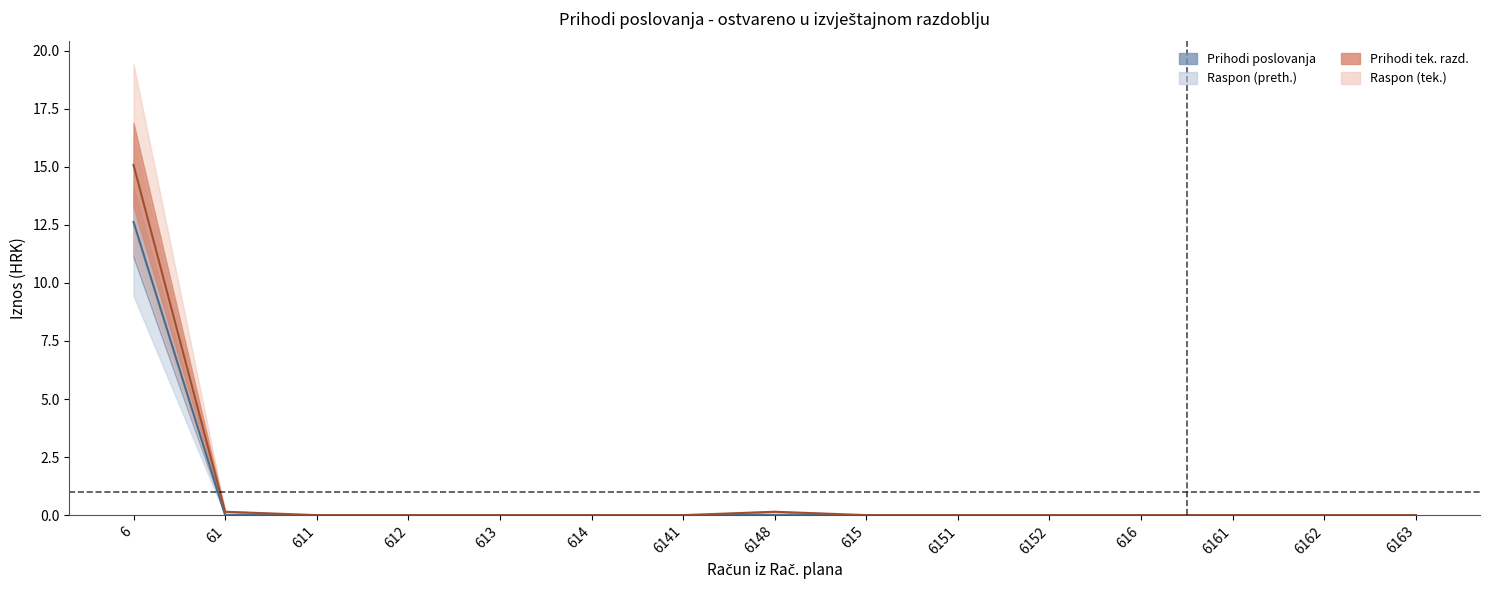

Is the value of Prihodi poslovanja at 6148 greater than the value of Prihodi tek. razd. at 6162?

No